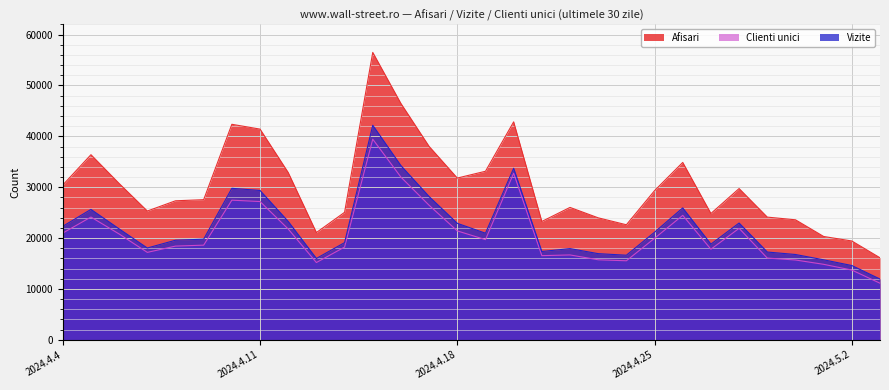

Which has a higher value, 2024.4.18 or 2024.5.1?

2024.4.18